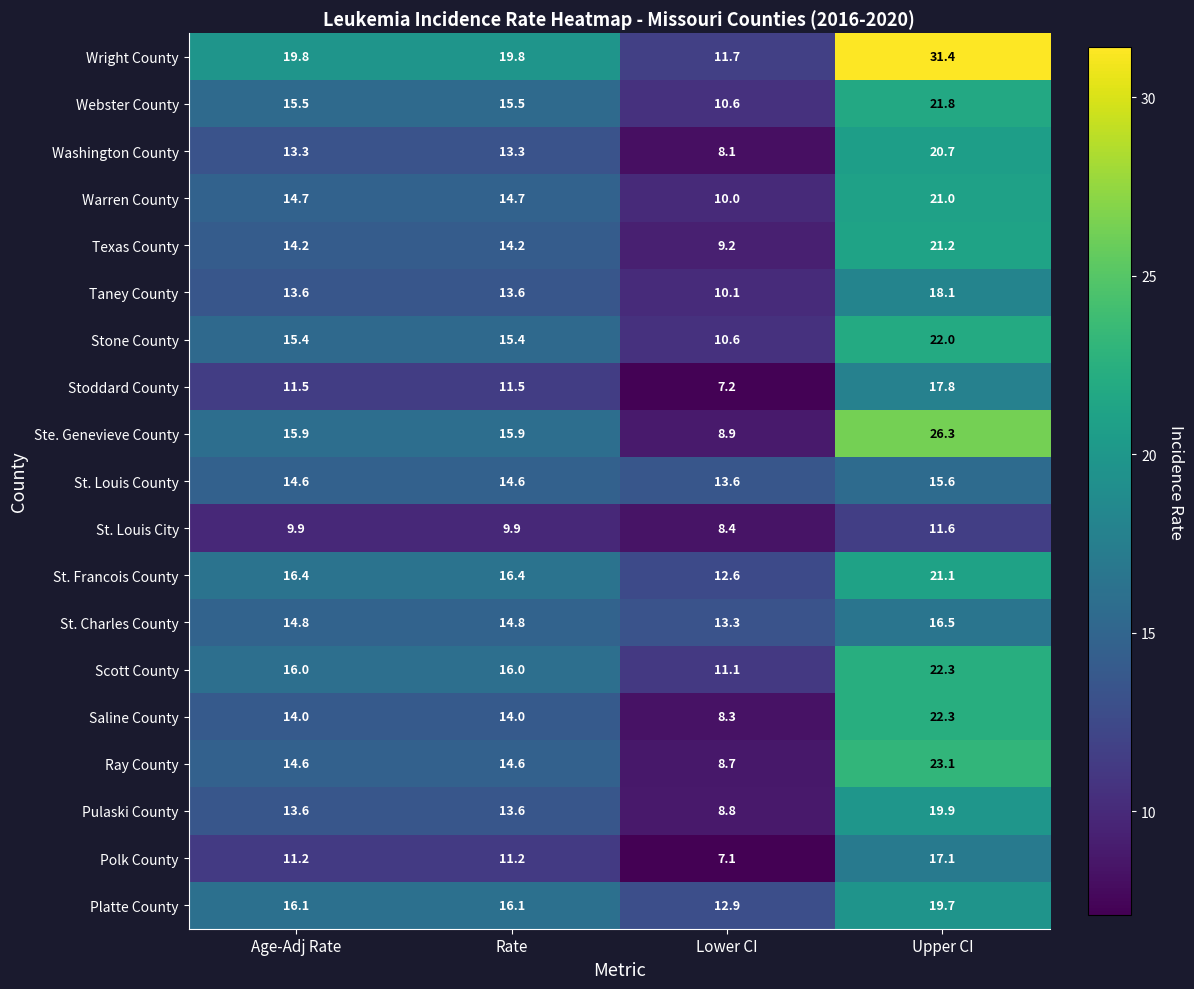

Is it true that St. Francois County equals 12.6 at Lower CI?

True